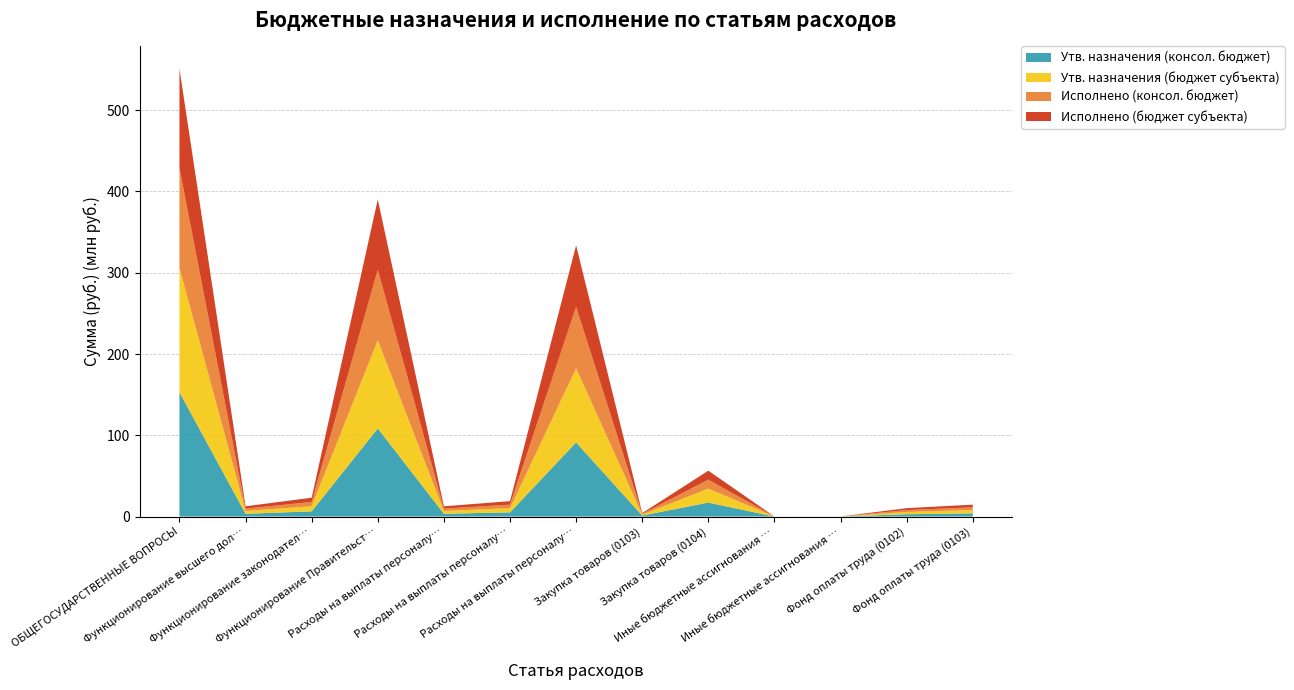

Reading right to left, transcribe all the data shown in this chart.

Утв. назначения (консол. бюджет): Фонд оплаты труда (0103)=3994902.3	Фонд оплаты труда (0102)=2827615.0	Иные бюджетные ассигнования (0104)=42735.0	Иные бюджетные ассигнования (0103)=9431.0	Закупка товаров (0104)=17213470.4	Закупка товаров (0103)=1198021.4	Расходы на выплаты персоналу (0104)=91202683.5	Расходы на выплаты персоналу (0103)=5173487.0	Расходы на выплаты персоналу (0102)=3441728.1	Функционирование Правительства=108458888.9	Функционирование законодательных органов=6380939.4	Функционирование высшего должностного лица=3441728.1	ОБЩЕГОСУДАРСТВЕННЫЕ ВОПРОСЫ=153006716.6
Утв. назначения (бюджет субъекта): Фонд оплаты труда (0103)=3994902.3	Фонд оплаты труда (0102)=2827615.0	Иные бюджетные ассигнования (0104)=42735.0	Иные бюджетные ассигнования (0103)=9431.0	Закупка товаров (0104)=17213470.4	Закупка товаров (0103)=1198021.4	Расходы на выплаты персоналу (0104)=91202683.5	Расходы на выплаты персоналу (0103)=5173487.0	Расходы на выплаты персоналу (0102)=3441728.1	Функционирование Правительства=108458888.9	Функционирование законодательных органов=6380939.4	Функционирование высшего должностного лица=3441728.1	ОБЩЕГОСУДАРСТВЕННЫЕ ВОПРОСЫ=153006716.6
Исполнено (консол. бюджет): Фонд оплаты труда (0103)=3320923.4	Фонд оплаты труда (0102)=2344052.5	Иные бюджетные ассигнования (0104)=9022.8	Иные бюджетные ассигнования (0103)=5421.5	Закупка товаров (0104)=11003565.6	Закупка товаров (0103)=921347.9	Расходы на выплаты персоналу (0104)=75629548.8	Расходы на выплаты персоналу (0103)=4295460.5	Расходы на выплаты персоналу (0102)=2867539.8	Функционирование Правительства=86642137.2	Функционирование законодательных органов=5222229.9	Функционирование высшего должностного лица=2867539.8	ОБЩЕГОСУДАРСТВЕННЫЕ ВОПРОСЫ=122442978.5
Исполнено (бюджет субъекта): Фонд оплаты труда (0103)=3320923.4	Фонд оплаты труда (0102)=2344052.5	Иные бюджетные ассигнования (0104)=9022.8	Иные бюджетные ассигнования (0103)=5421.5	Закупка товаров (0104)=11003565.6	Закупка товаров (0103)=921347.9	Расходы на выплаты персоналу (0104)=75629548.8	Расходы на выплаты персоналу (0103)=4295460.5	Расходы на выплаты персоналу (0102)=2867539.8	Функционирование Правительства=86642137.2	Функционирование законодательных органов=5222229.9	Функционирование высшего должностного лица=2867539.8	ОБЩЕГОСУДАРСТВЕННЫЕ ВОПРОСЫ=122442978.5